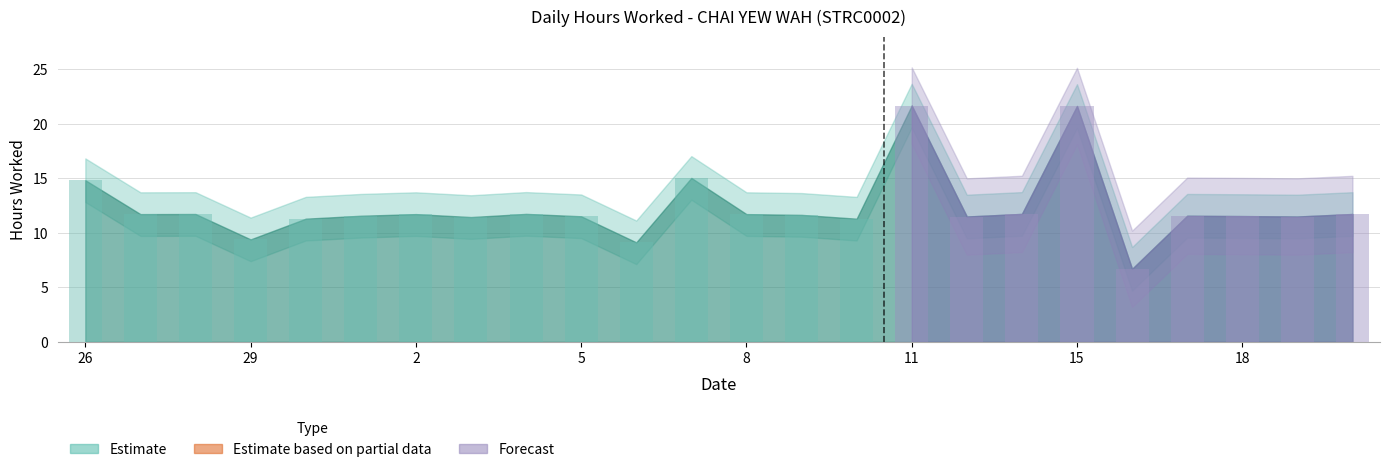

What is the minimum value shown in the chart?

6.7